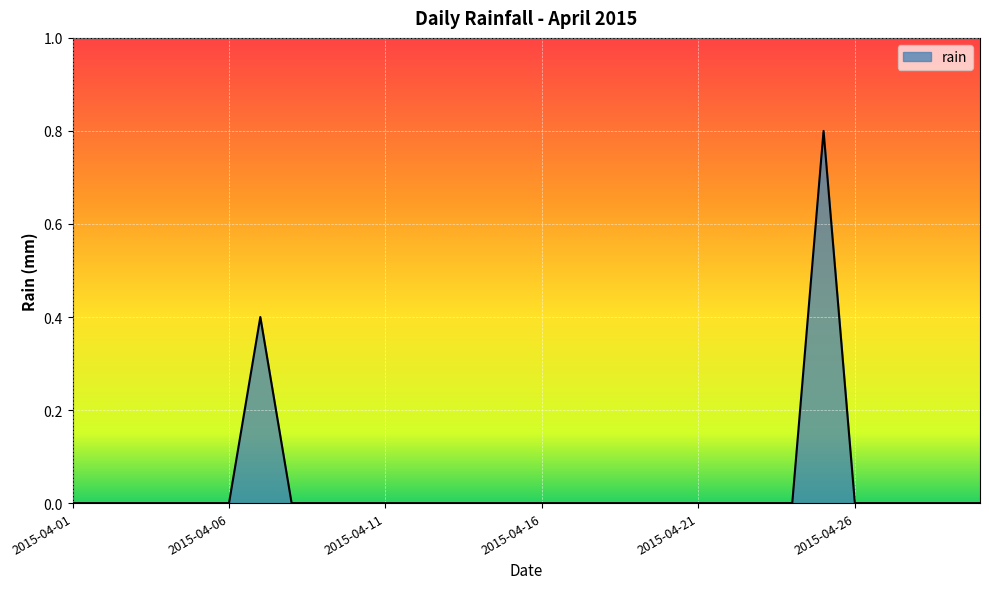

What is the greatest value displayed?

0.8